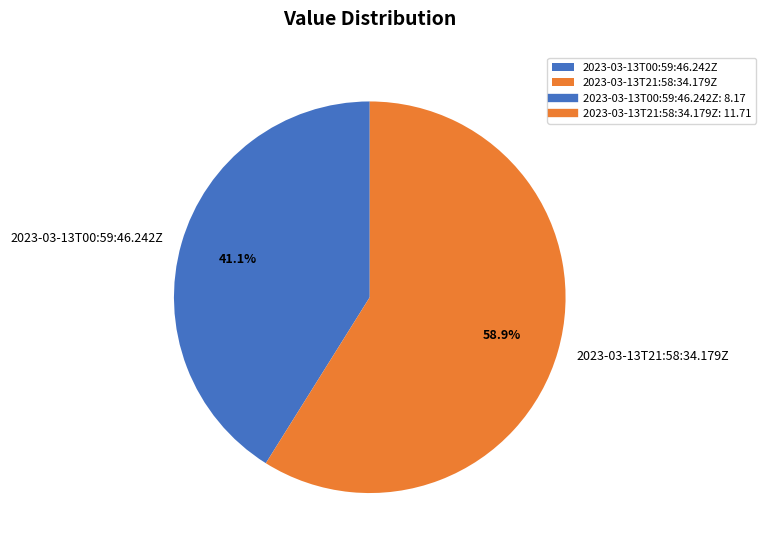

Count the number of slices in the pie.

2